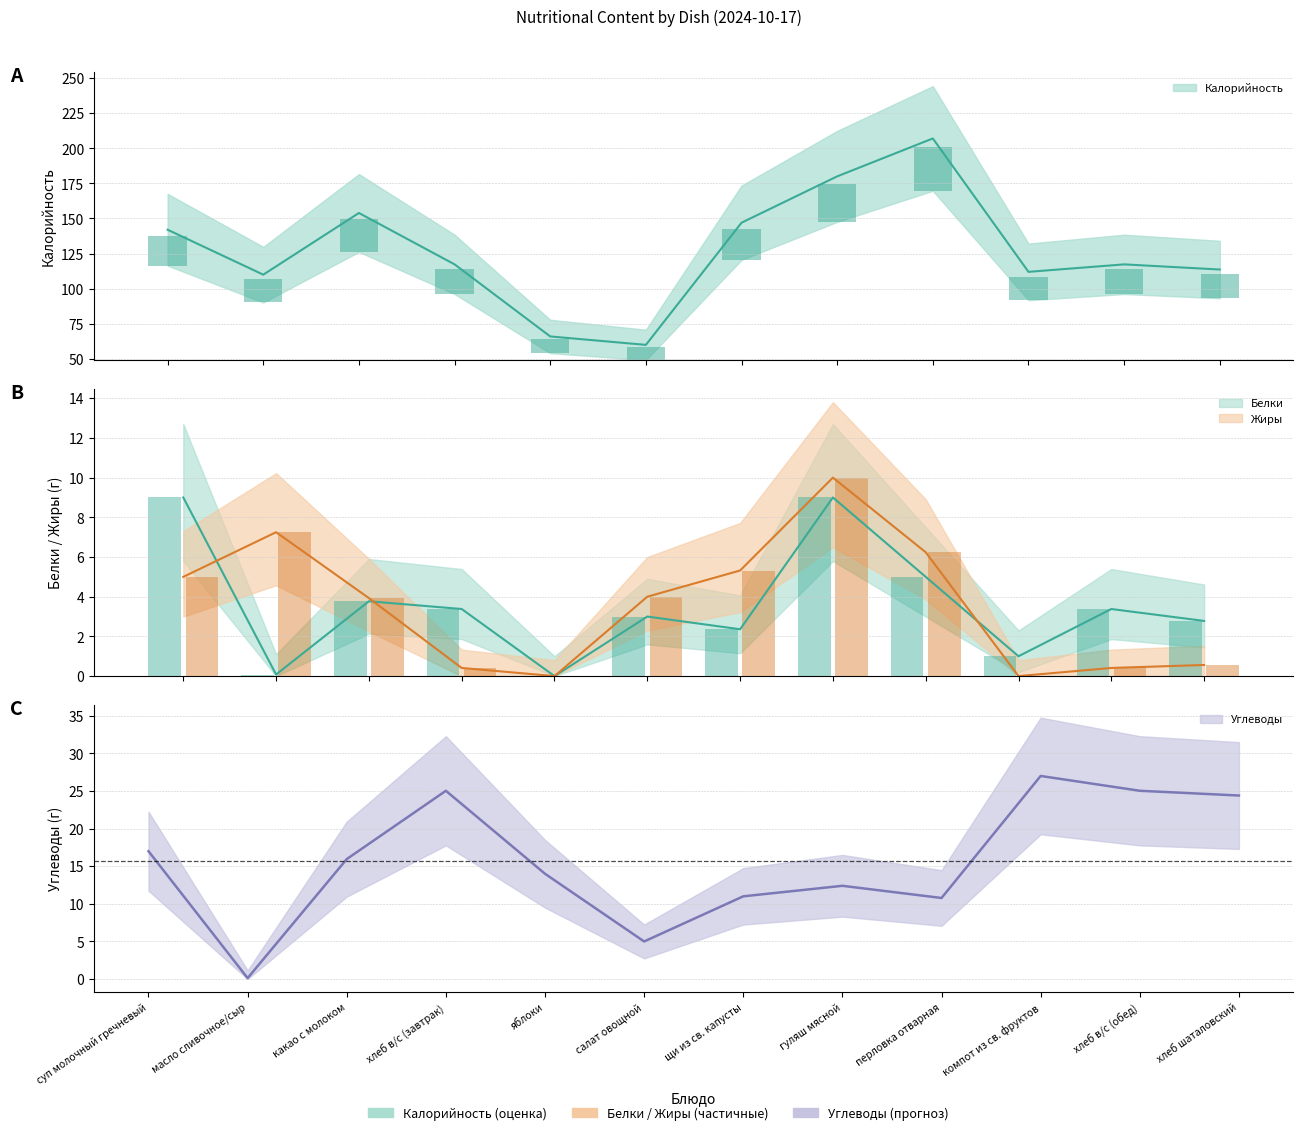

The Калорийность series shows 75.0 at масло сливочное/сыр. True or false?

False